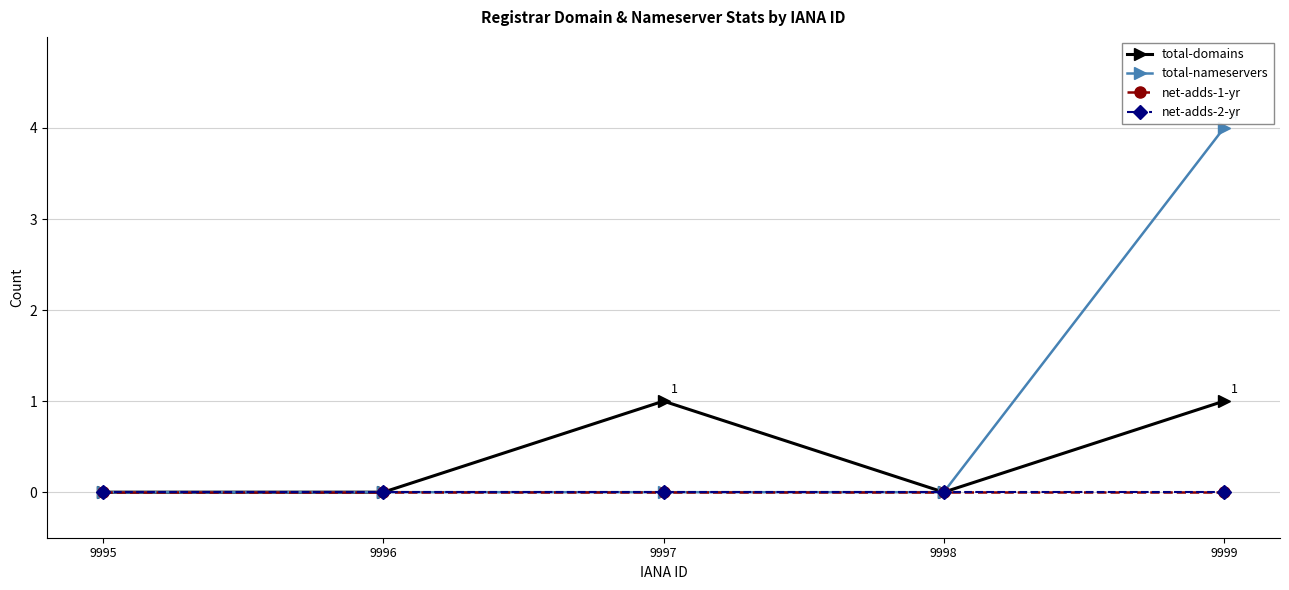

What is the spread (max minus min) of values at 9999?

4